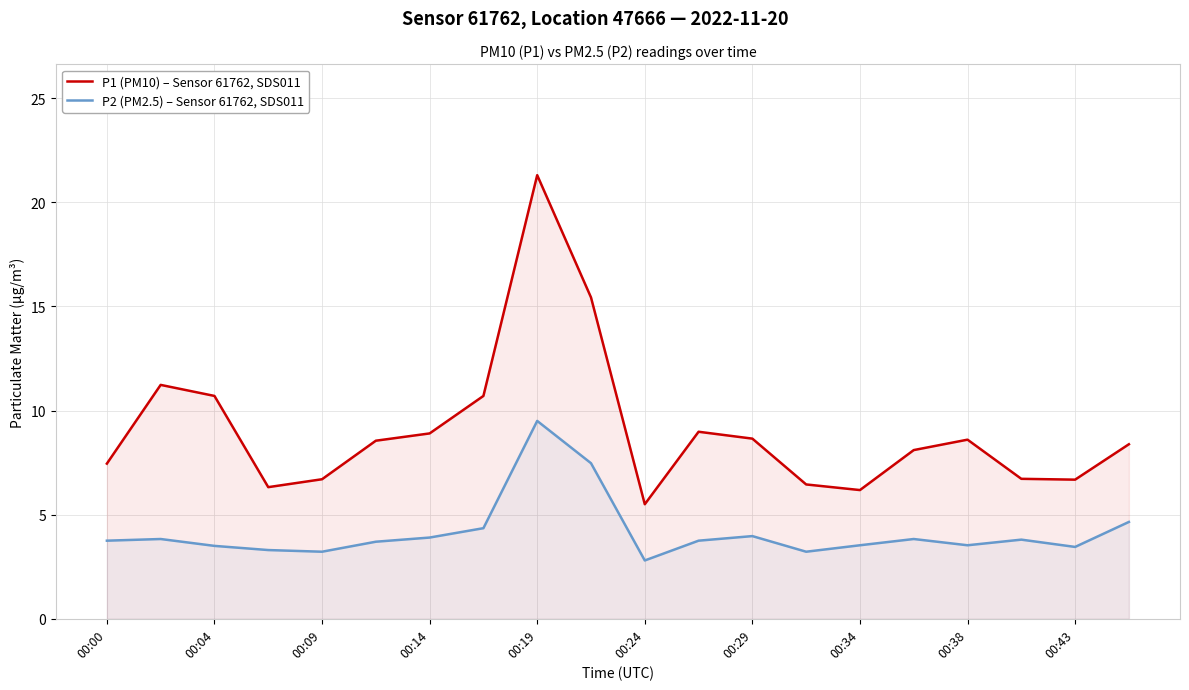

Is it true that P1 (PM10) – Sensor 61762, SDS011 equals 8.7 at 00:29?

True